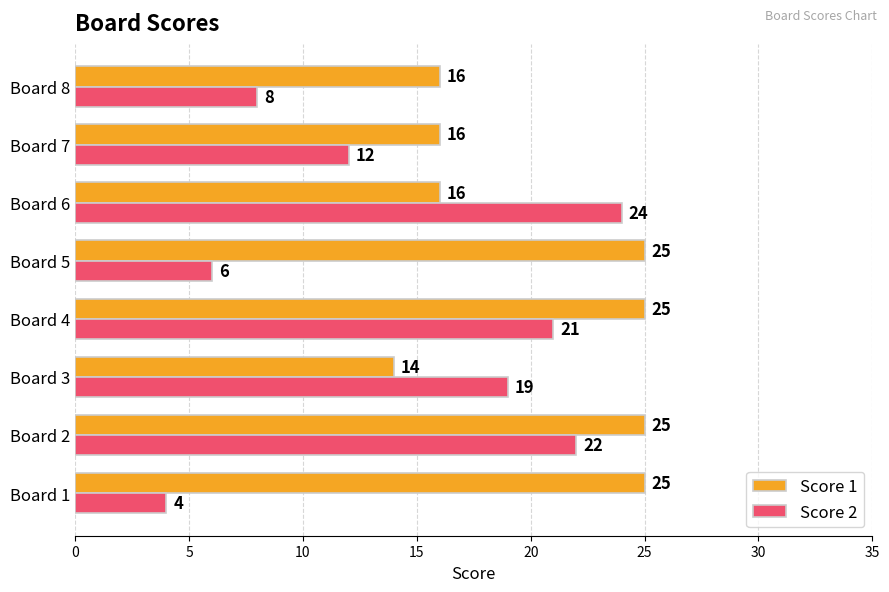

What is the spread (max minus min) of values at Board 6?

8